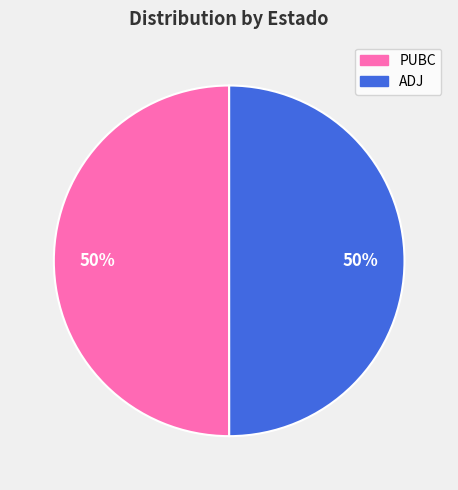

How many segments does this pie chart have?

2